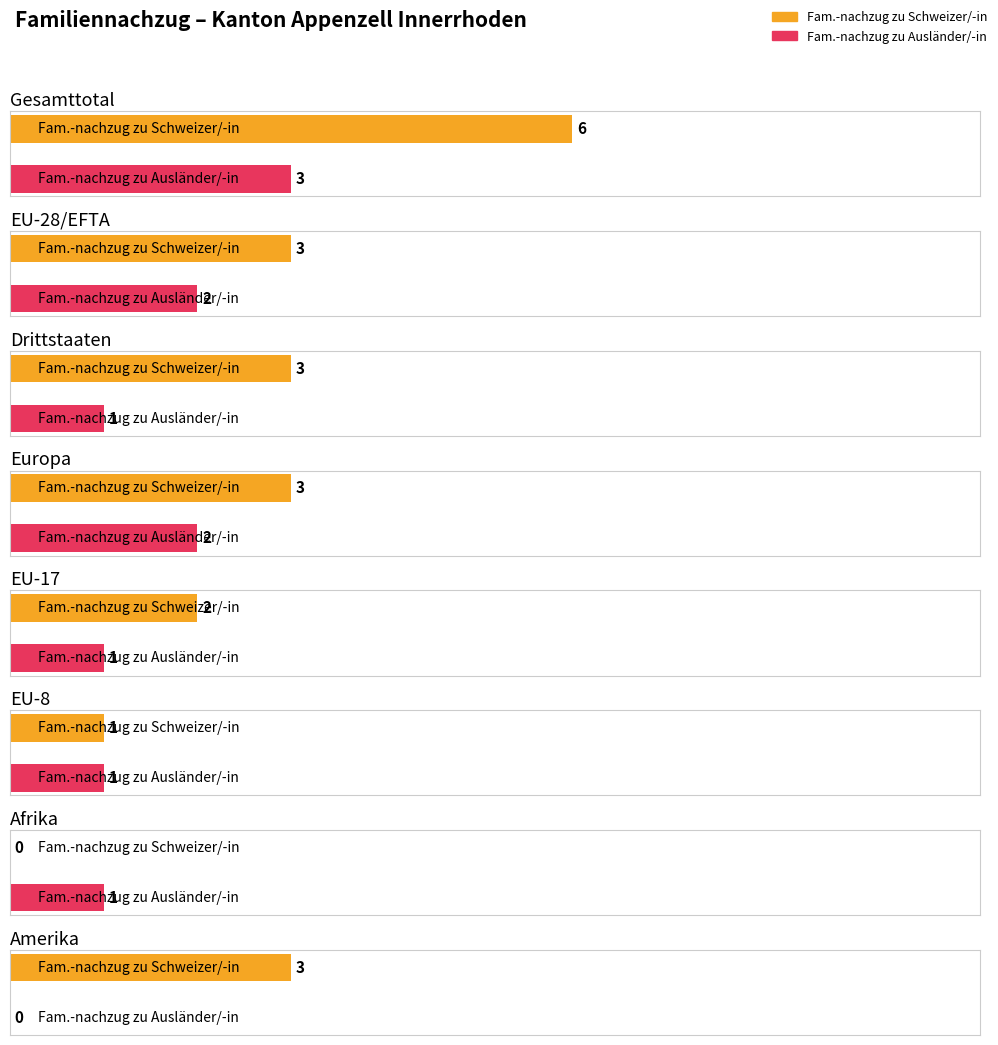

Is the value of Kinder (zu Ausländer/-in) at Total Europa greater than the value of Total Familiennachzug at Gesamttotal?

No